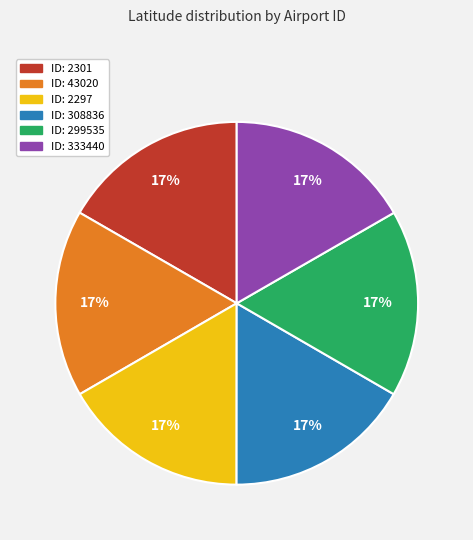

To the nearest percent, what is the average slice percentage?

17%